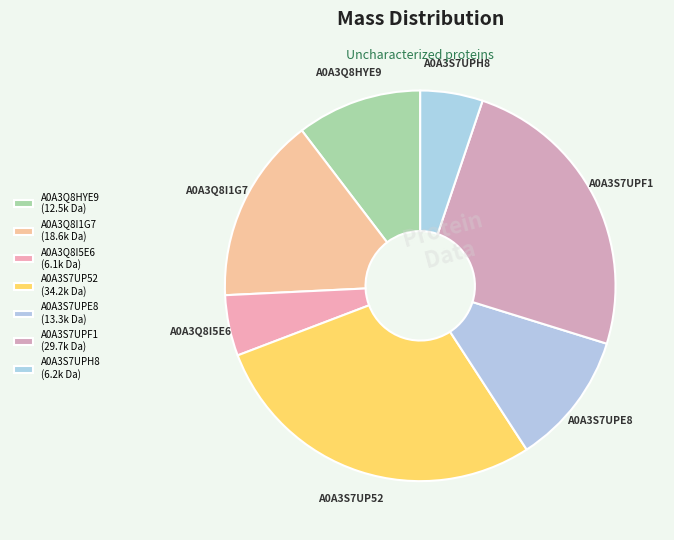

Which has a higher value, A0A3S7UPF1 or A0A3S7UPE8?

A0A3S7UPF1